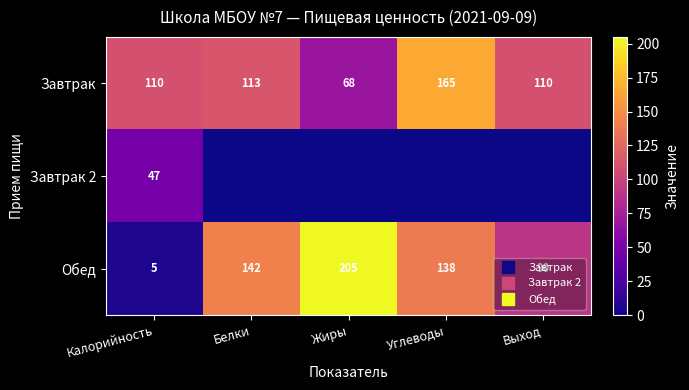

List the labels in order of Завтрак value, largest first.

Углеводы, Белки, Калорийность, Выход, Жиры